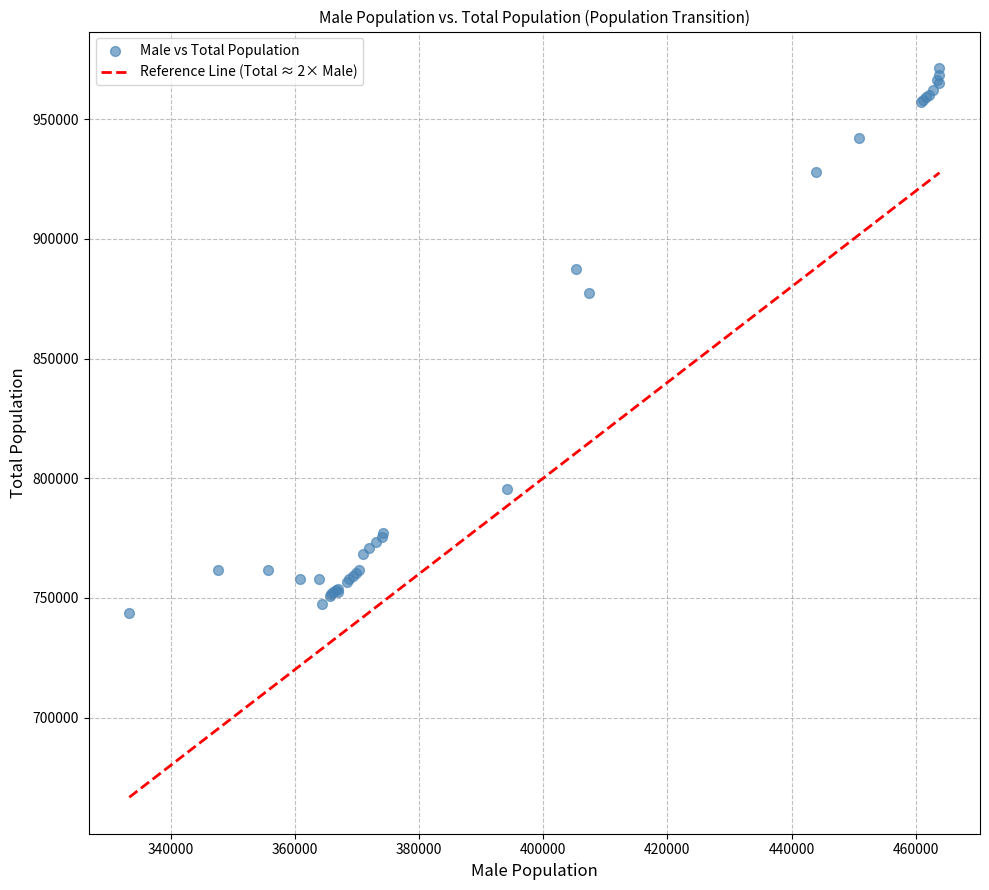

What Y value in the scatter plot is closest to 857531?

877197